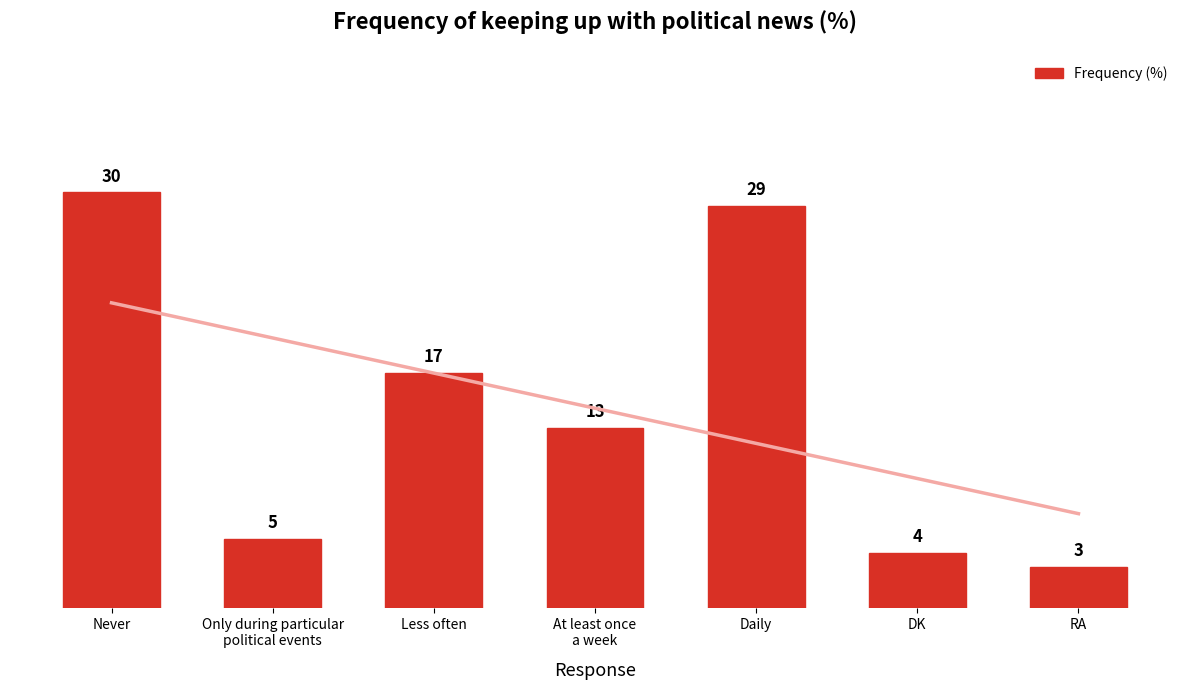

Where is the data nearest to the value 16?

Less often